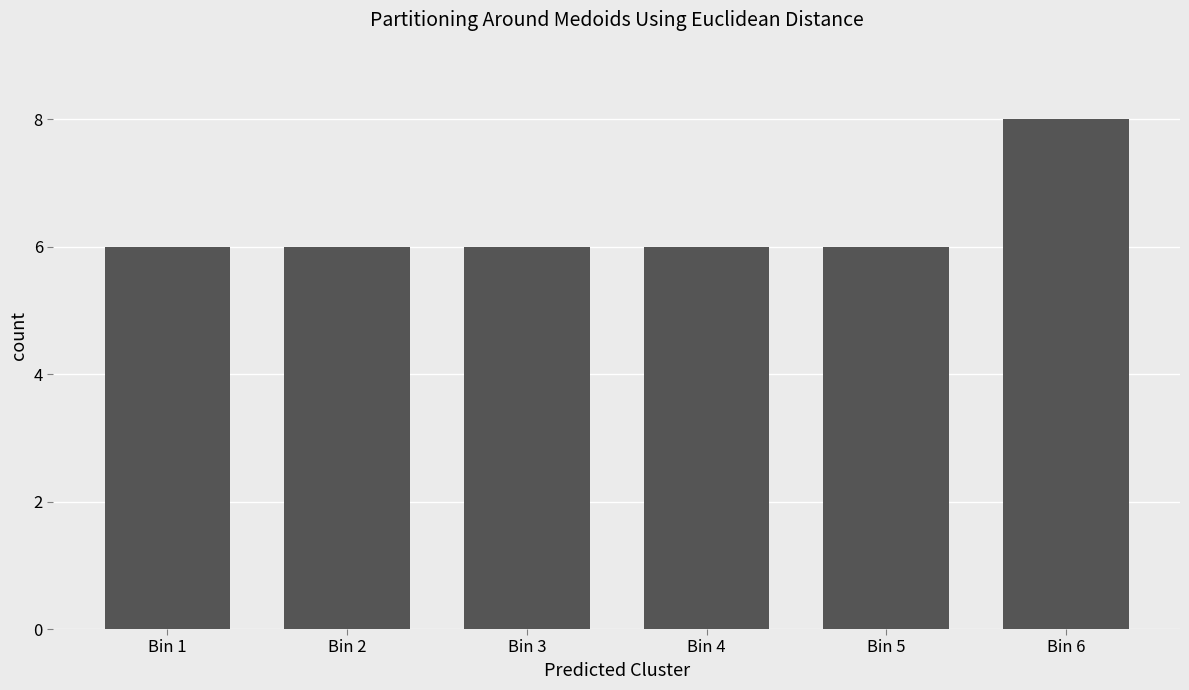

Reading right to left, extract all data points from this chart.

8	6	6	6	6	6